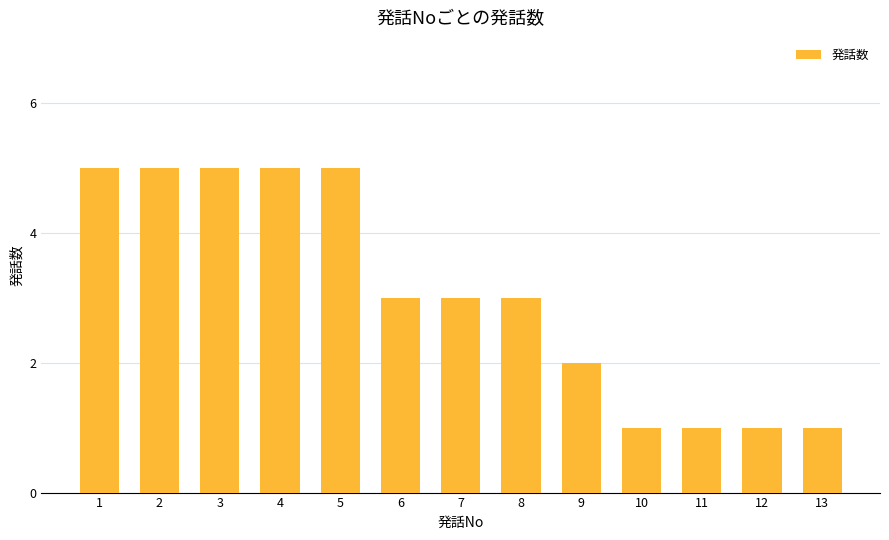

Is it true that the value at 10 is 0?

False